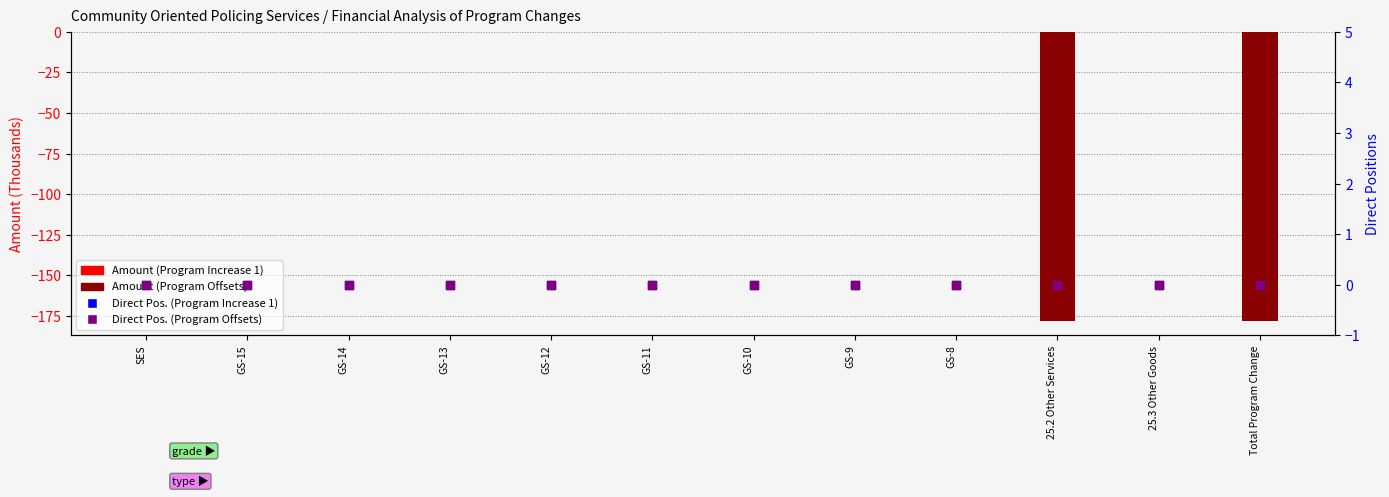

Which series reaches the maximum Y coordinate?

Amount (Program Increase 1)